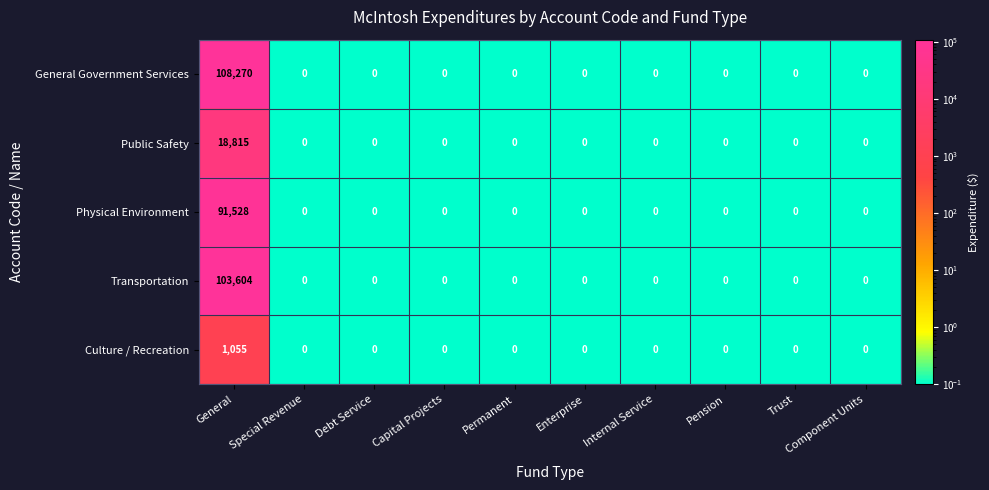

Which series has the largest total across all categories?

General Government Services